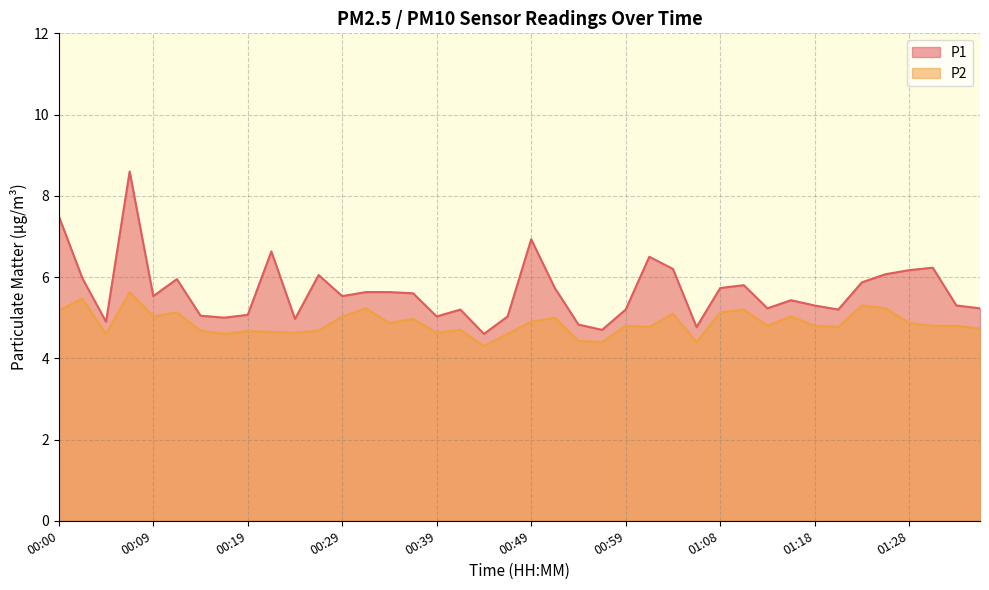

How many lines are shown in the chart?

2